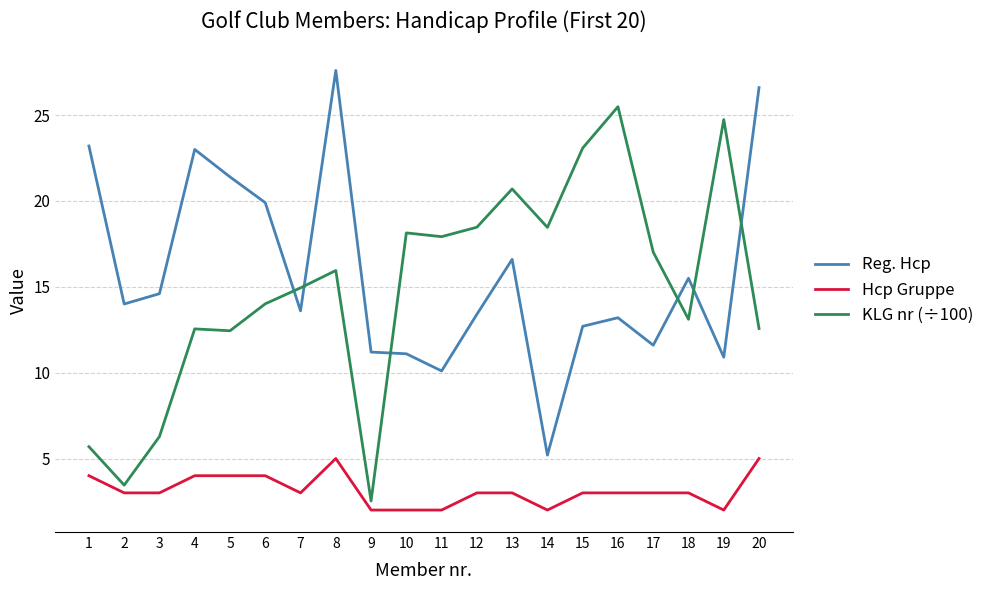

Where is the first local minimum for Reg. Hcp?

2